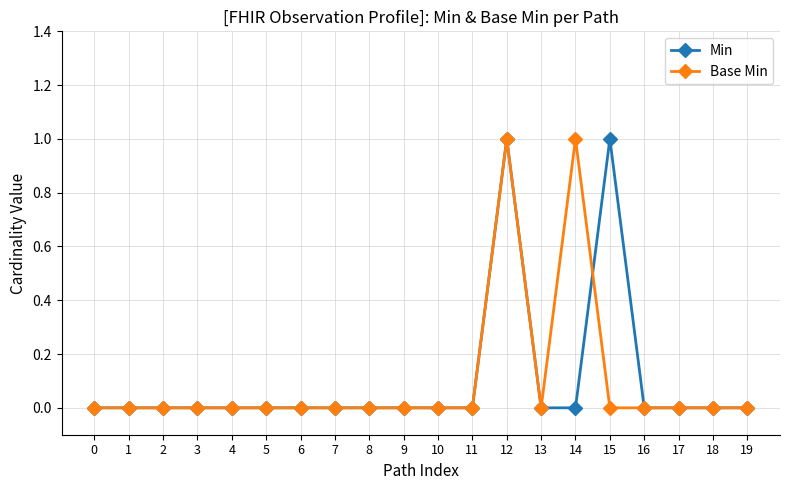

The value of Base Min at 16 is 0. True or false?

True